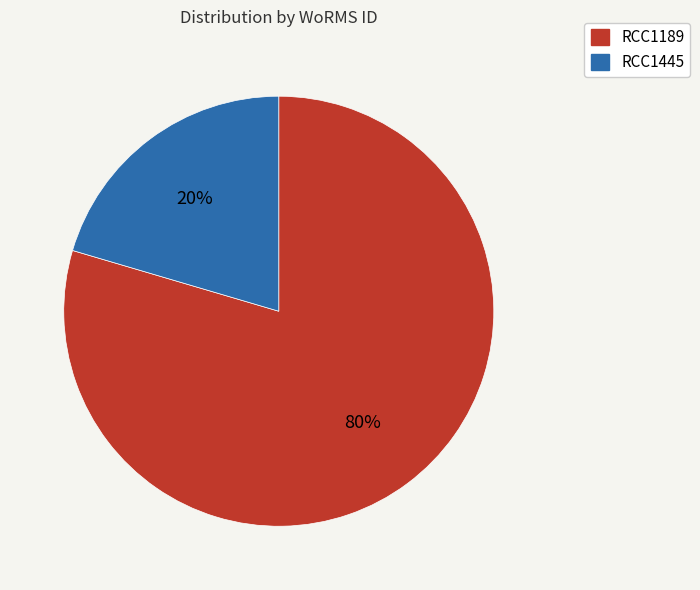

How many segments does this pie chart have?

2